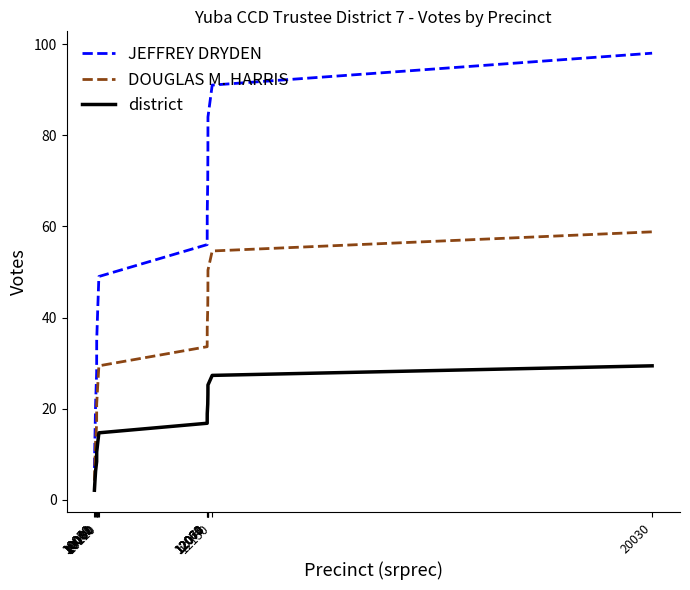

At which category does the chart reach its peak across all series?

20030